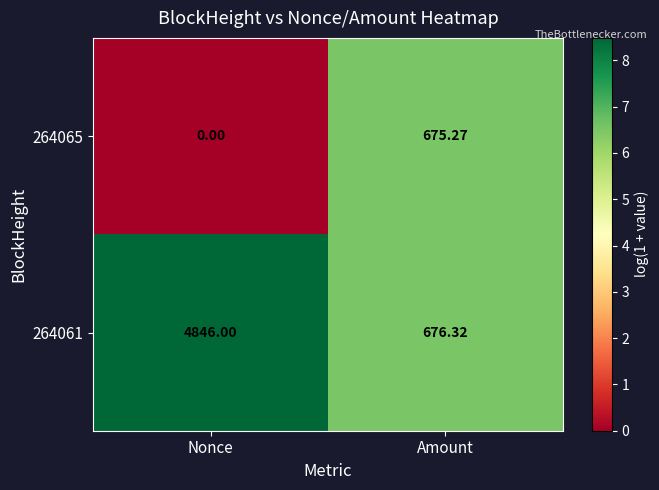

How many positive values does the 264065 series have?

1